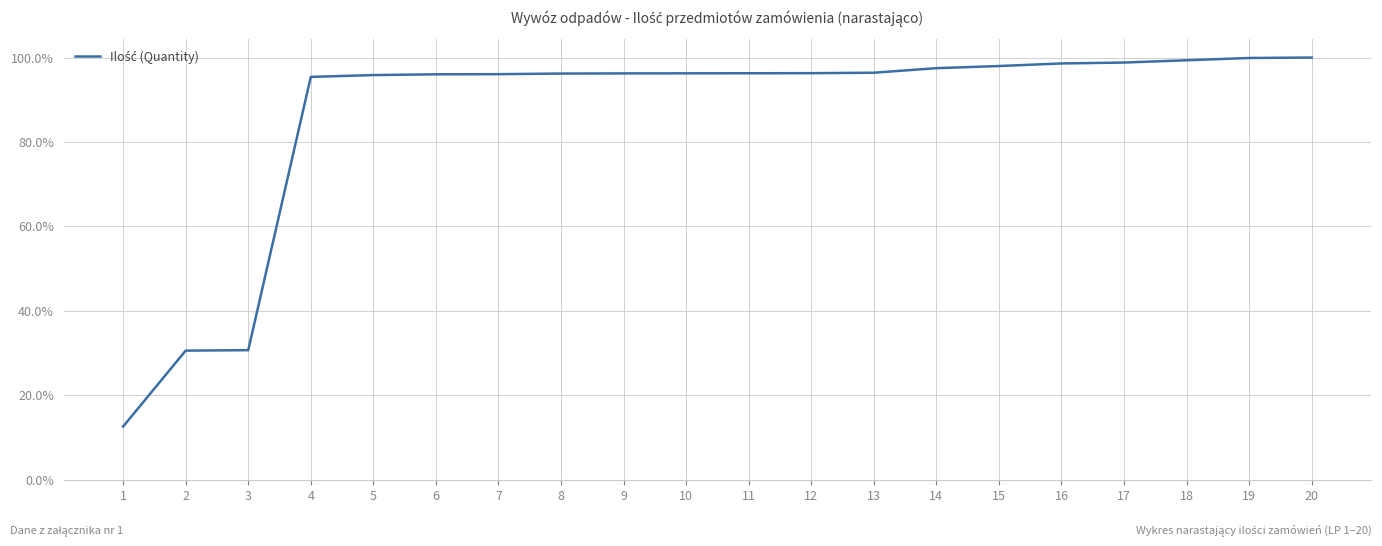

Is this an area chart (filled region under the line)?

No